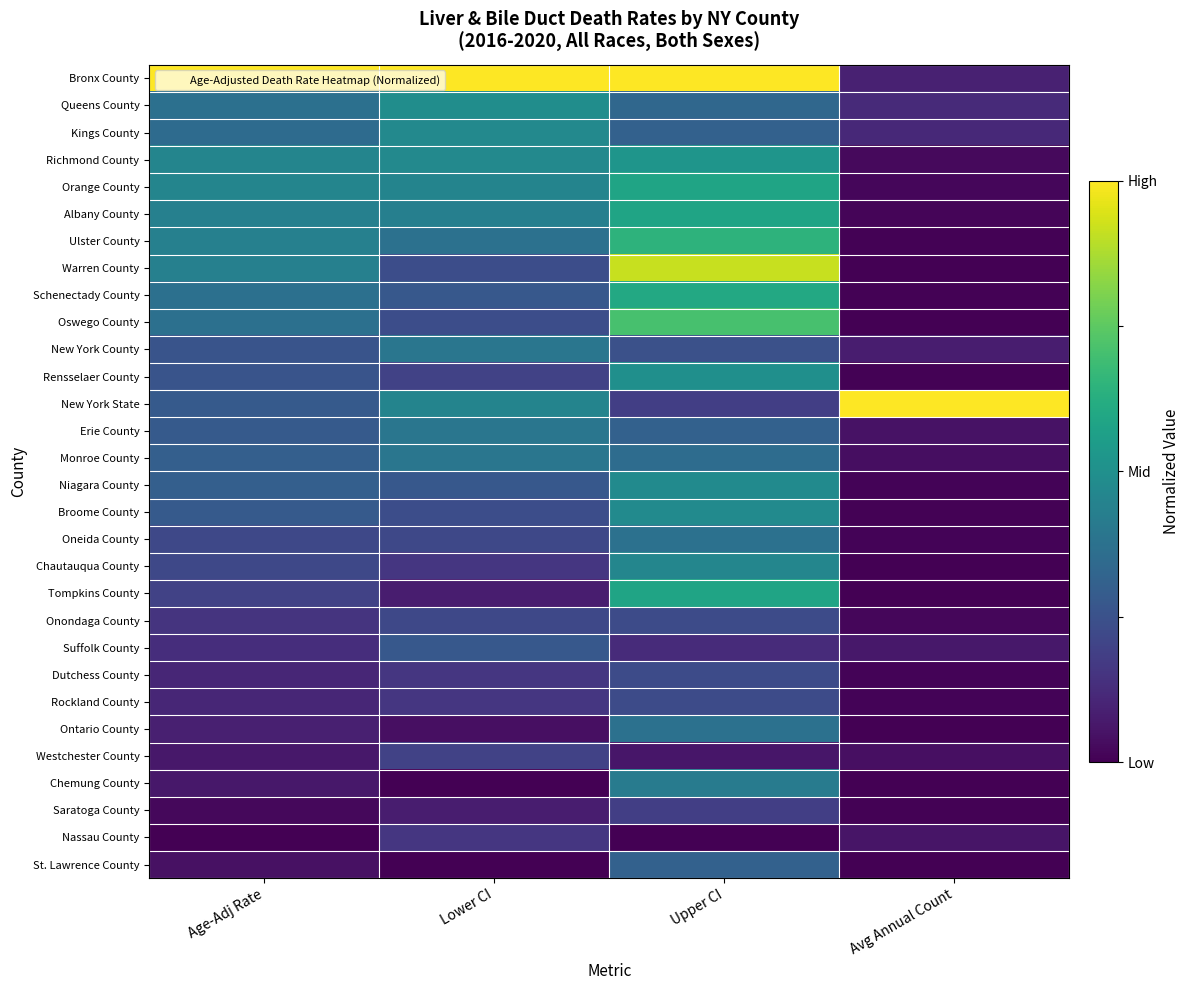

Which label corresponds to the largest value in the chart?

Avg Annual Count